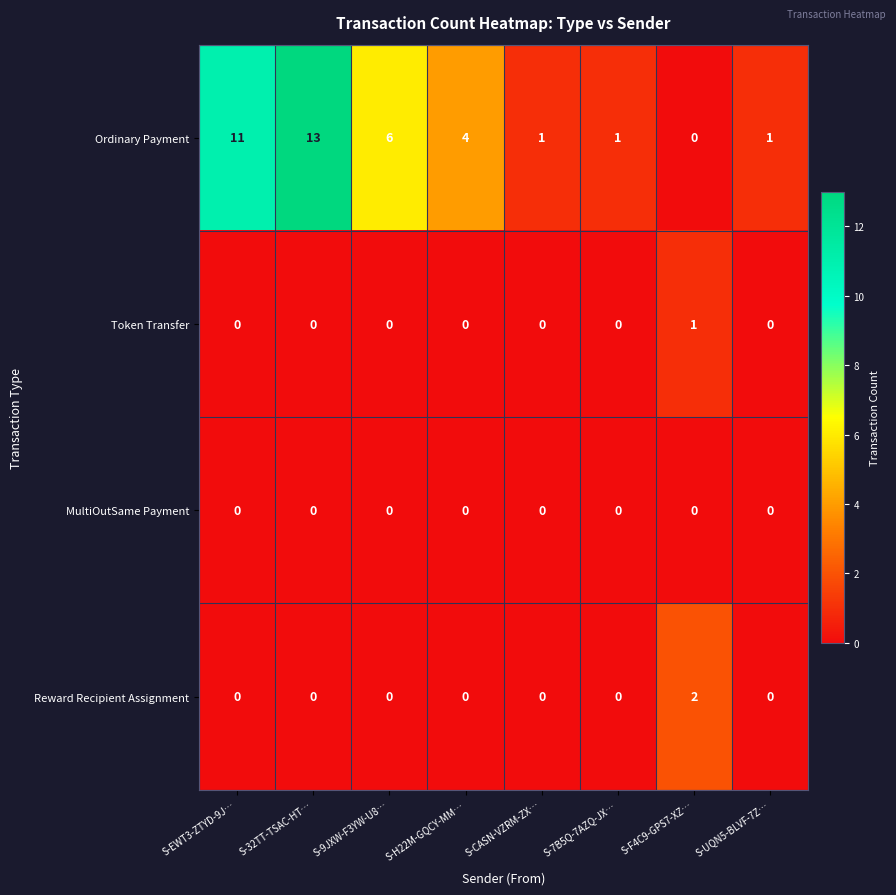

The value of Reward Recipient Assignment at S-32TT-TSAC-HT… is 0. True or false?

True